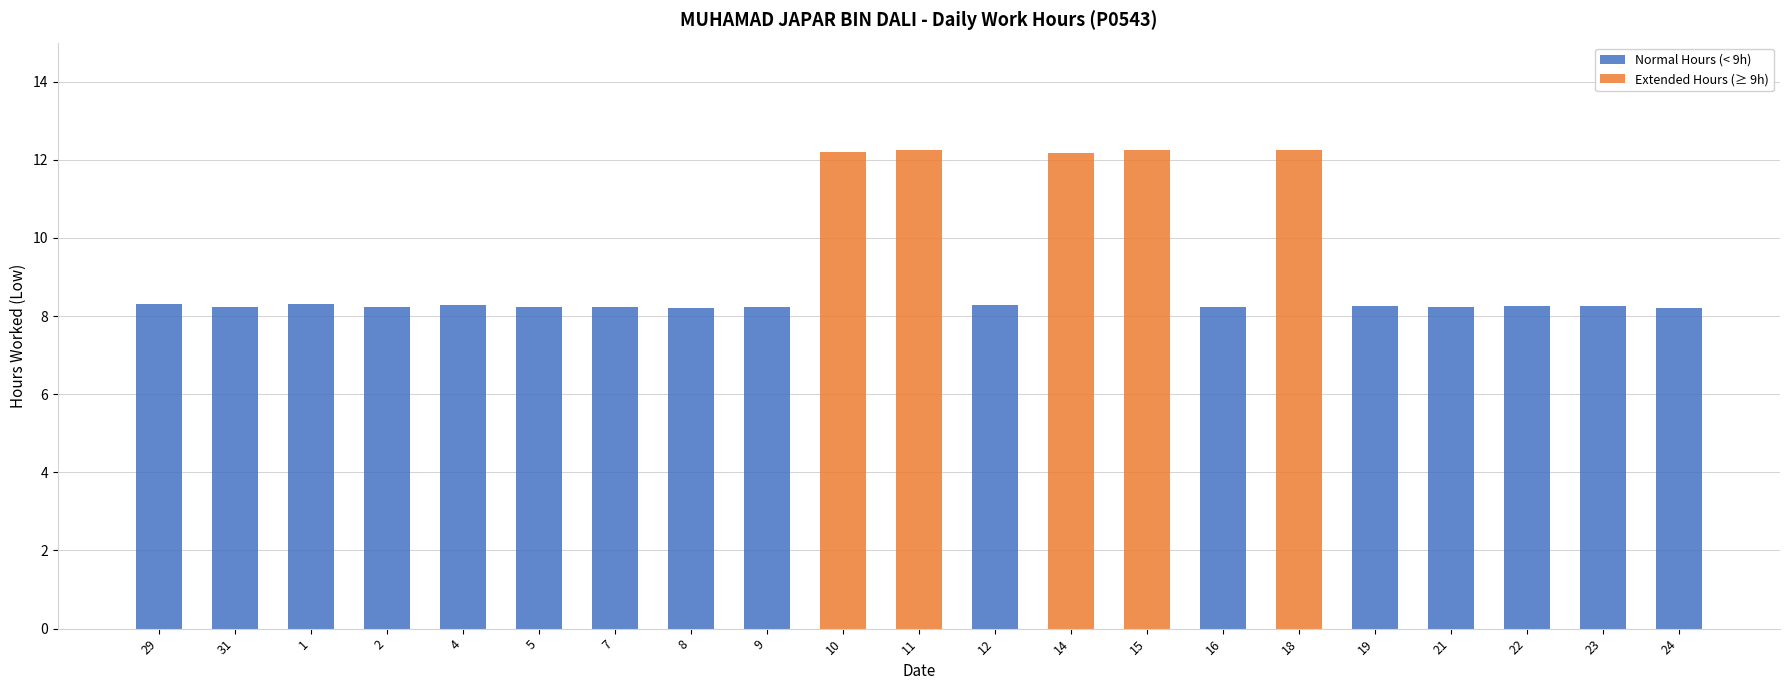

Reading left to right, what are all the values shown in this chart?

Normal Hours (< 9h): 8.3	8.2	8.3	8.2	8.3	8.2	8.2	8.2	8.2	0.0	0.0	8.3	0.0	0.0	8.2	0.0	8.3	8.2	8.3	8.3	8.2
Extended Hours (≥ 9h): 0.0	0.0	0.0	0.0	0.0	0.0	0.0	0.0	0.0	12.2	12.2	0.0	12.2	12.3	0.0	12.3	0.0	0.0	0.0	0.0	0.0